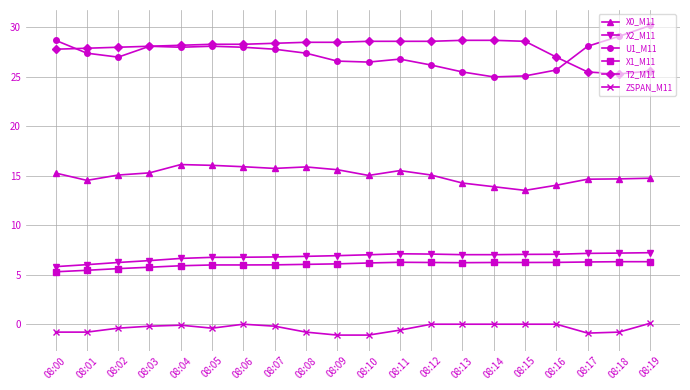

True or false: ZSPAN_M11 and X1_M11 intersect in this chart.

False